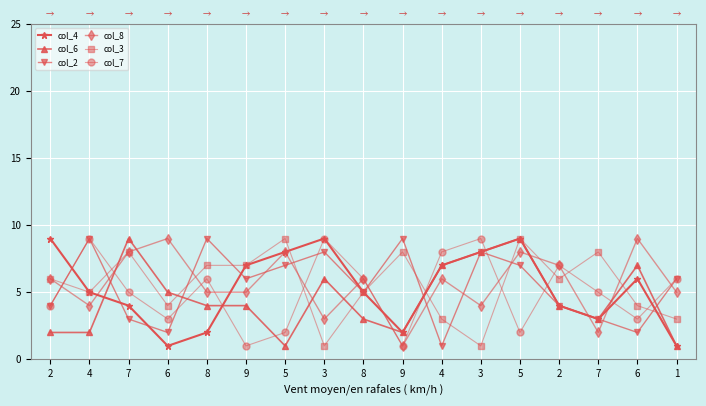

How many interior local valleys does the col_6 series have?

3